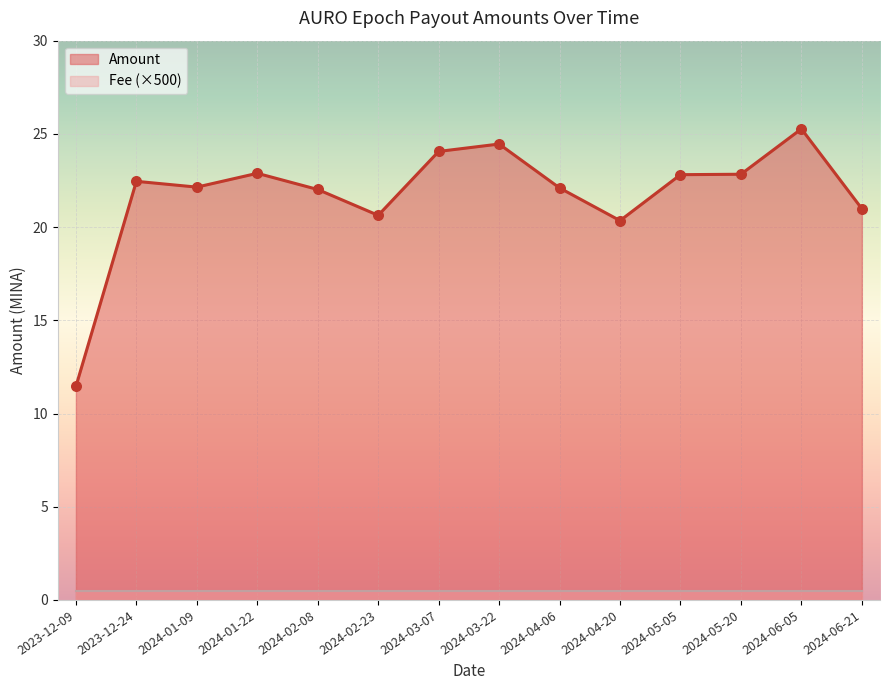

Between 2024-03-07 and 2024-06-21, which is larger?

2024-03-07